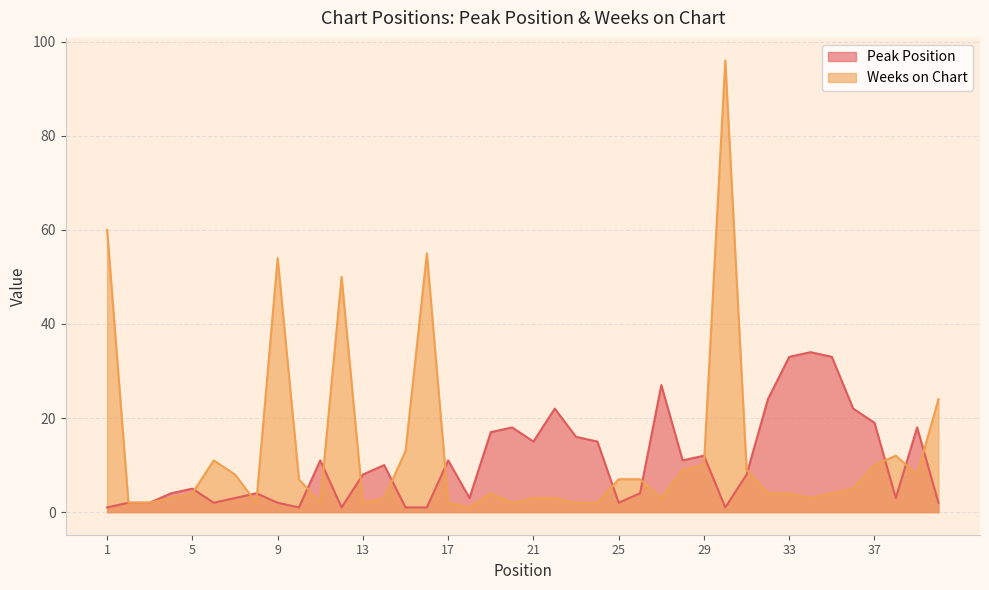

What is the maximum value shown in the chart?

96